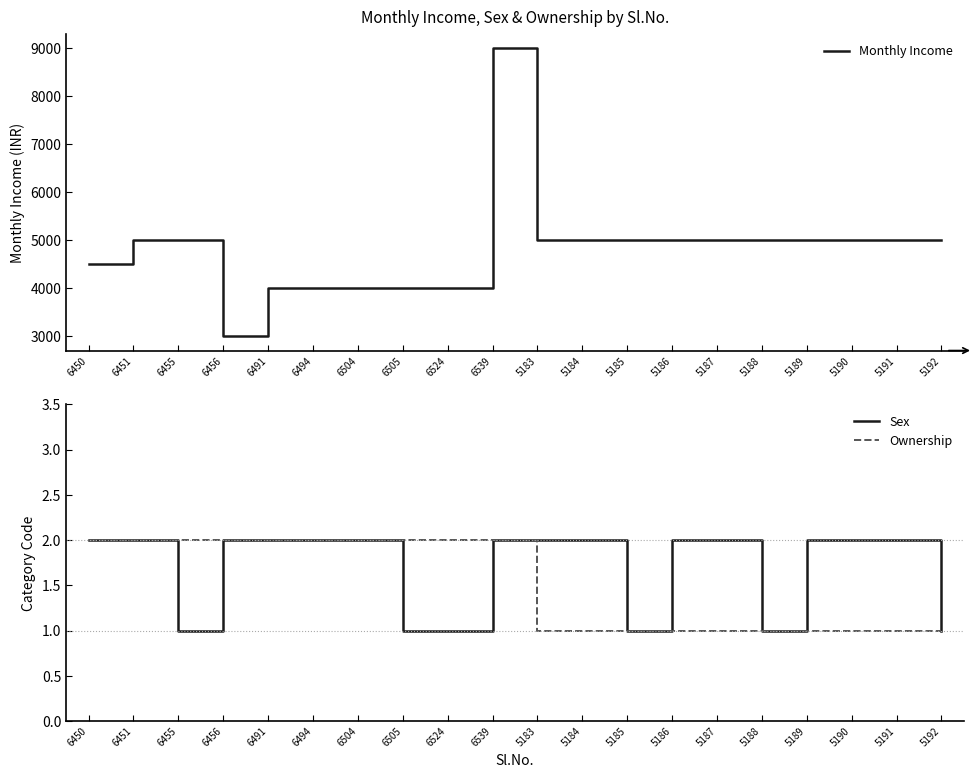

True or false: Ownership and Monthly Income intersect in this chart.

False